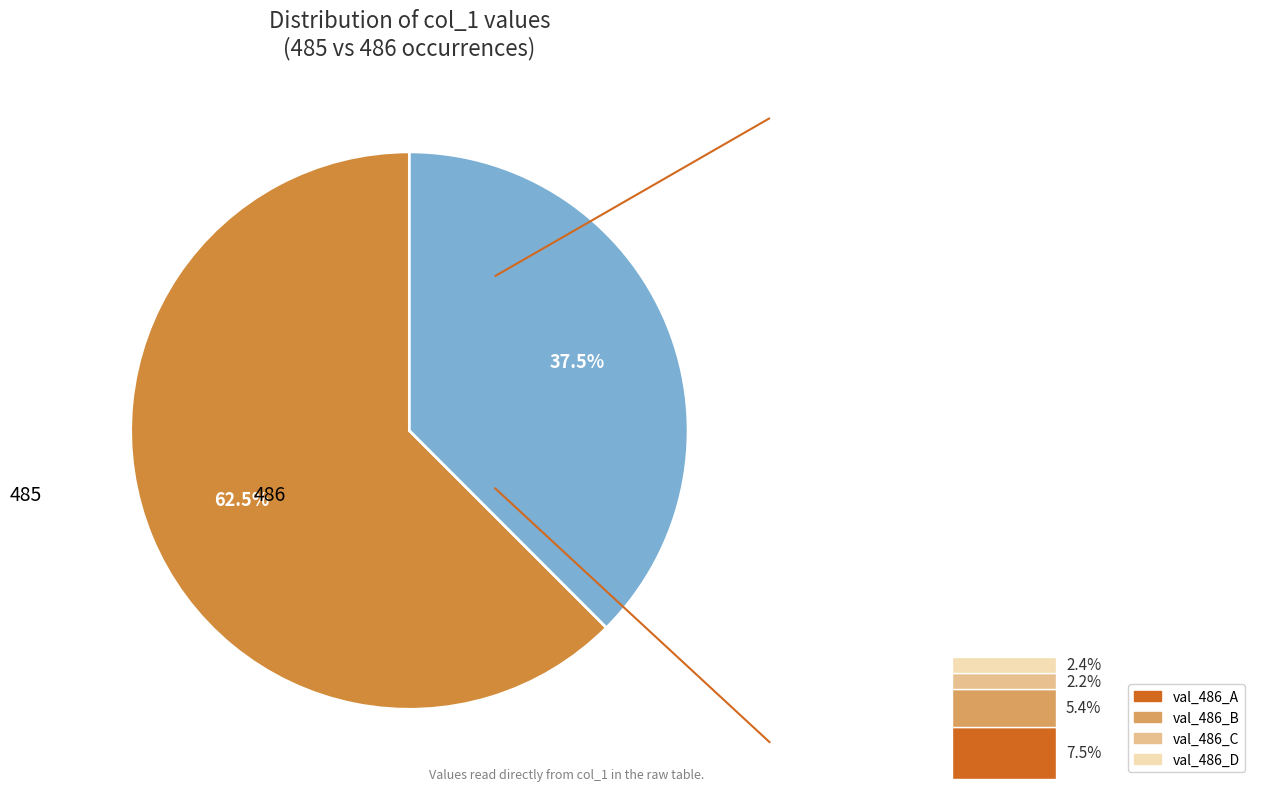

To the nearest percent, what is the average slice percentage?

50%